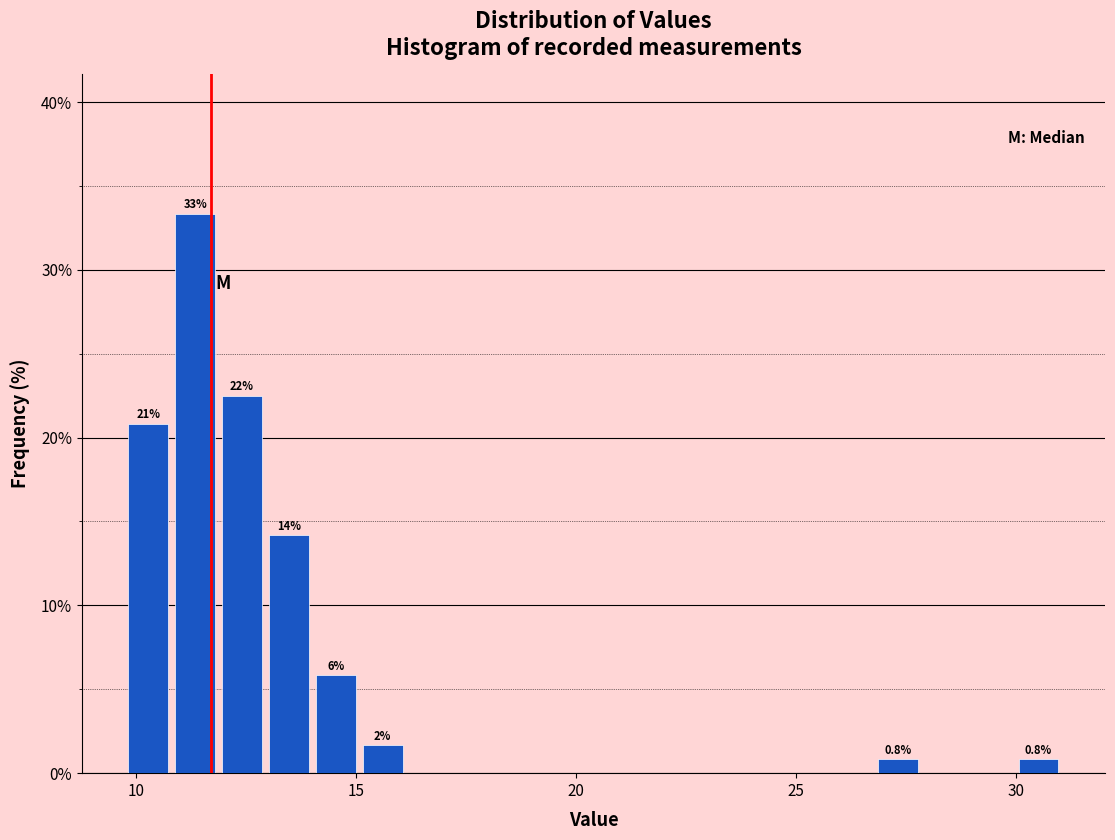

Around what value on the x-axis is the tallest bar? Give the approximate position of its centre, as read against the axis.

11.5